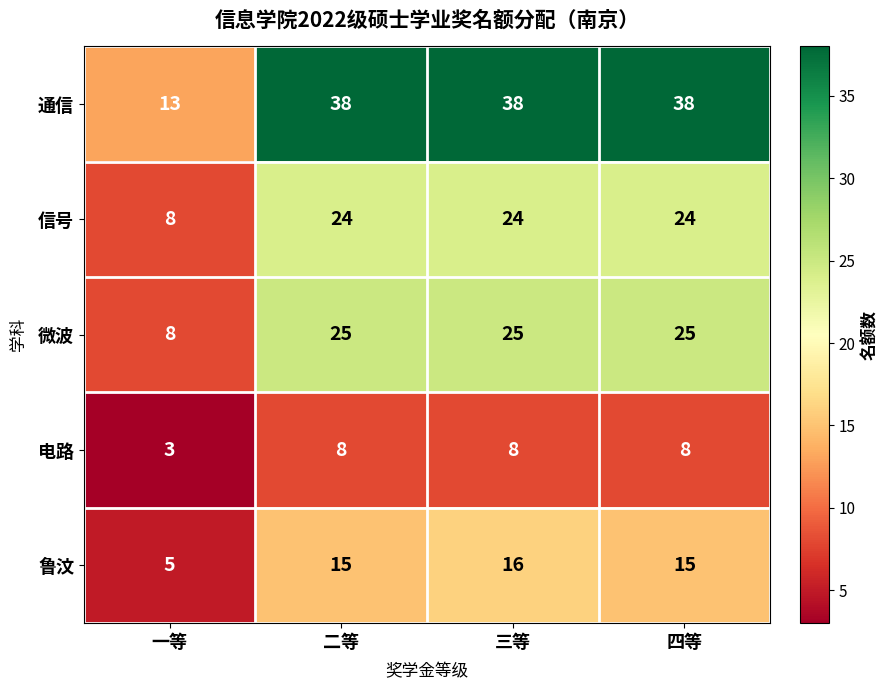

Which series has the largest range (max minus min)?

通信